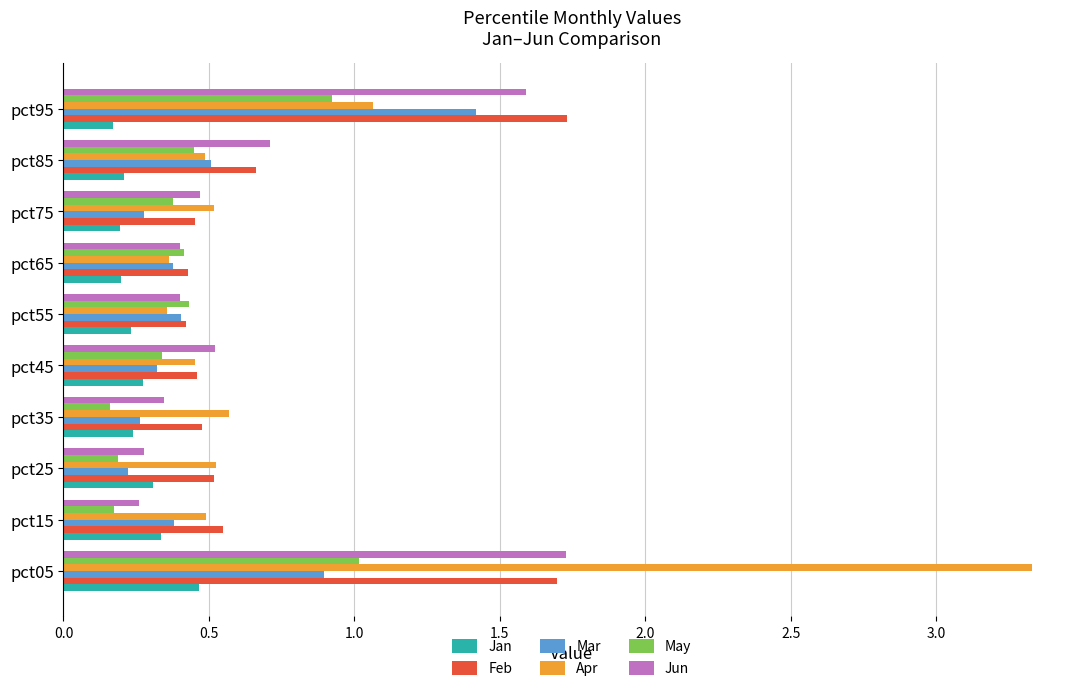

What is the maximum value for Feb?

1.7